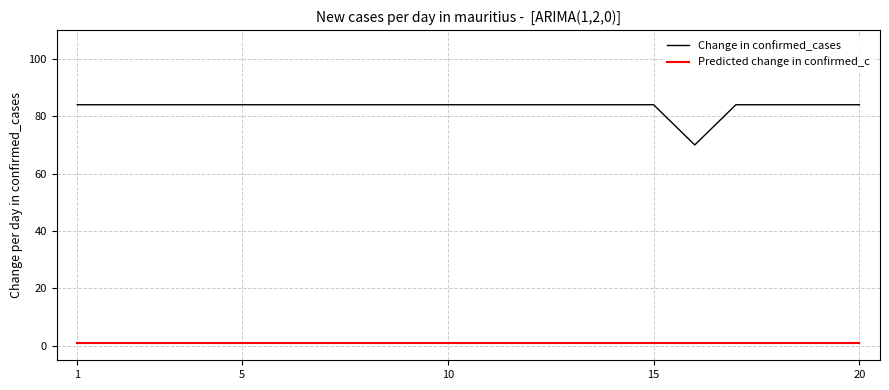

What is the difference between the maximum and minimum values in the Change in confirmed_cases series?

14